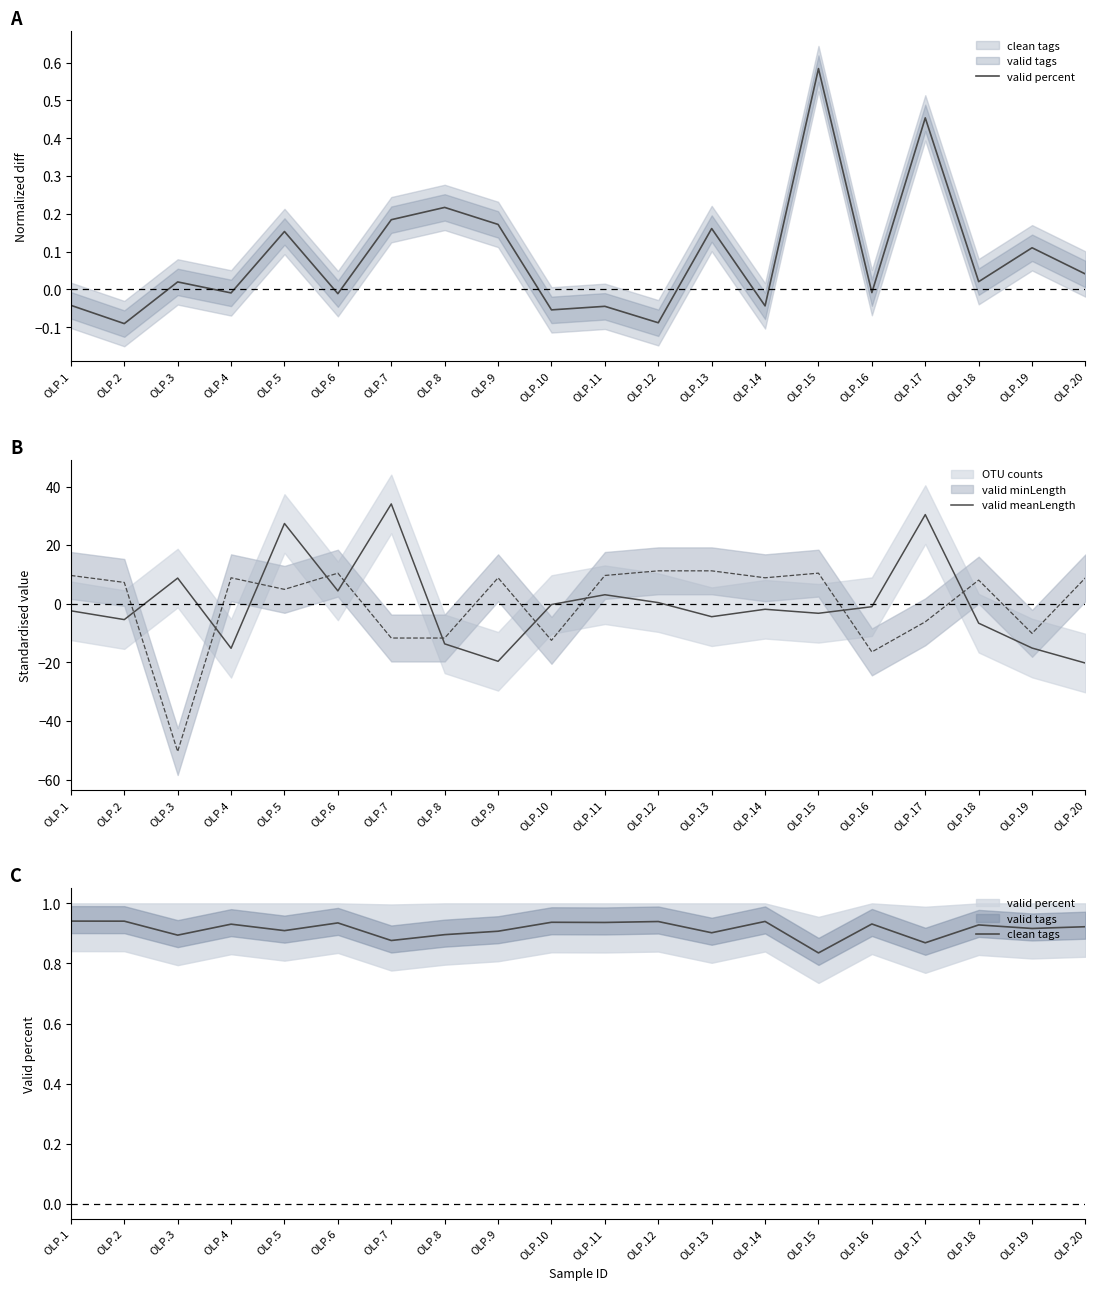

Reading left to right, list all the values displayed in this chart.

valid percent: OLP.1=-0.0	OLP.2=-0.1	OLP.3=0.0	OLP.4=-0.0	OLP.5=0.2	OLP.6=-0.0	OLP.7=0.2	OLP.8=0.2	OLP.9=0.2	OLP.10=-0.1	OLP.11=-0.0	OLP.12=-0.1	OLP.13=0.2	OLP.14=-0.0	OLP.15=0.6	OLP.16=-0.0	OLP.17=0.5	OLP.18=0.0	OLP.19=0.1	OLP.20=0.0
valid meanLength: OLP.1=-2.4	OLP.2=-5.4	OLP.3=8.8	OLP.4=-15.2	OLP.5=27.4	OLP.6=4.4	OLP.7=34.1	OLP.8=-13.7	OLP.9=-19.6	OLP.10=-0.2	OLP.11=3.1	OLP.12=0.4	OLP.13=-4.4	OLP.14=-1.8	OLP.15=-3.2	OLP.16=-1.0	OLP.17=30.5	OLP.18=-6.6	OLP.19=-15.1	OLP.20=-20.2
clean tags: OLP.1=0.9	OLP.2=0.9	OLP.3=0.9	OLP.4=0.9	OLP.5=0.9	OLP.6=0.9	OLP.7=0.9	OLP.8=0.9	OLP.9=0.9	OLP.10=0.9	OLP.11=0.9	OLP.12=0.9	OLP.13=0.9	OLP.14=0.9	OLP.15=0.8	OLP.16=0.9	OLP.17=0.9	OLP.18=0.9	OLP.19=0.9	OLP.20=0.9